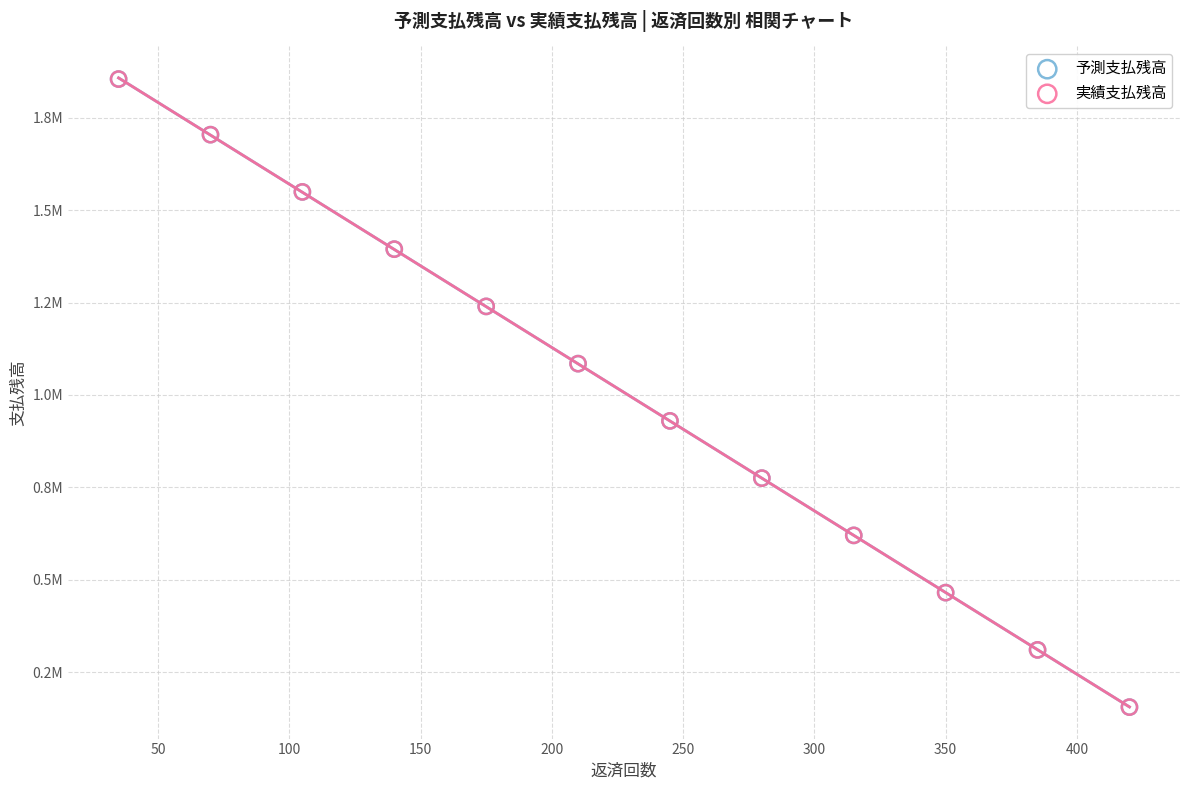

What are all the series names shown in the legend?

予測支払残高, 実績支払残高